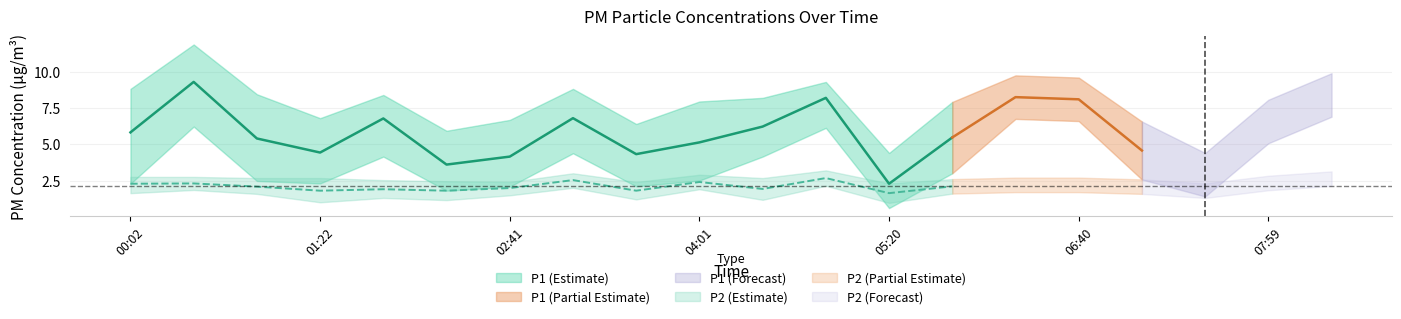

Does the chart have visible grid lines?

Yes